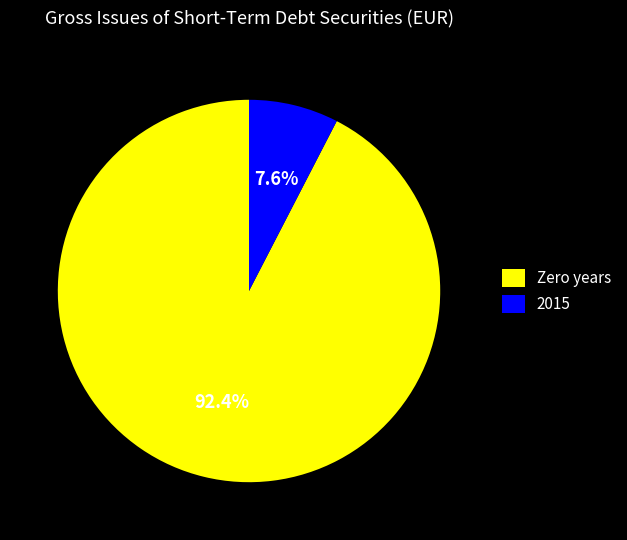

How many slices are in this pie chart?

2